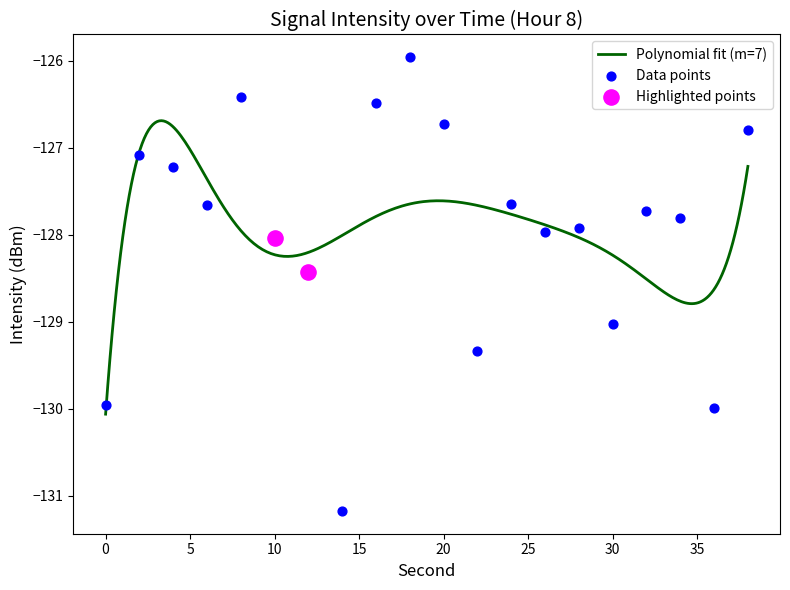

What is the change in value from 8 to 14?

-4.8